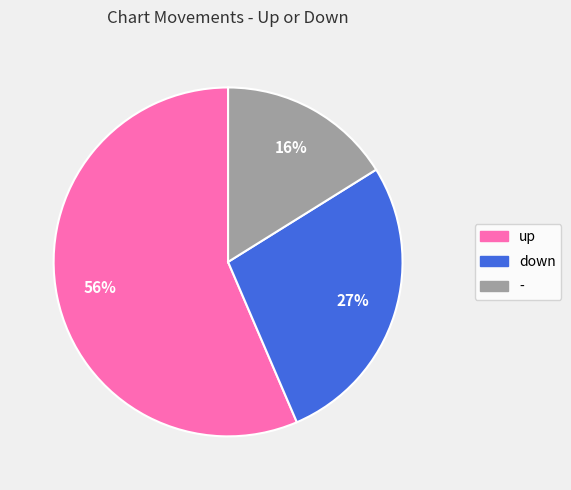

The up slice represents 51% of the pie. True or false?

False